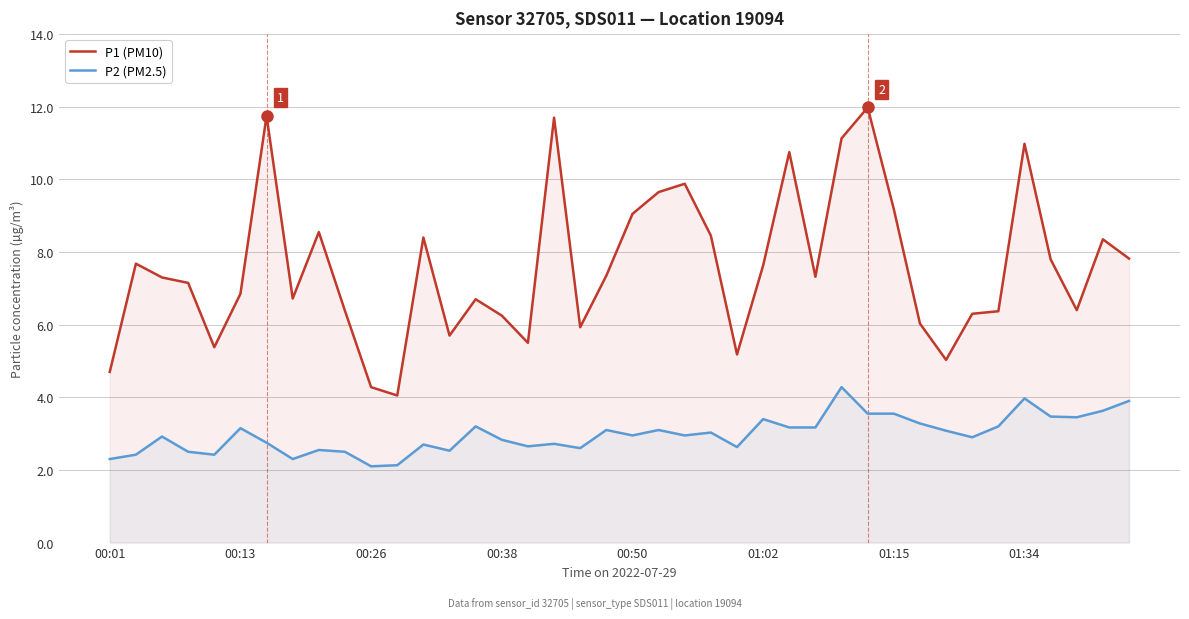

True or false: P2 (PM2.5) and P1 (PM10) cross at least once.

False